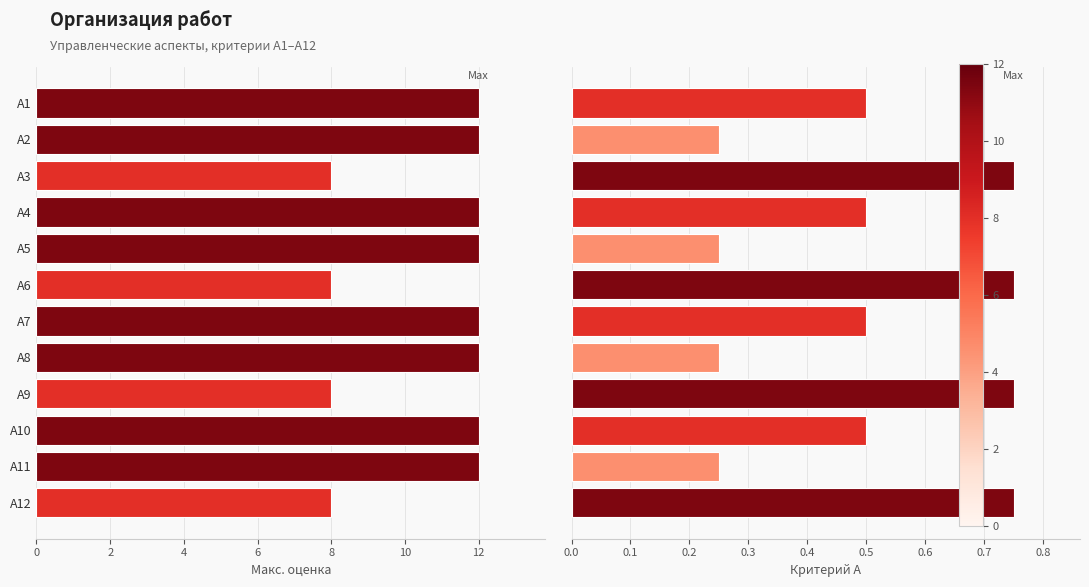

How many groups of bars are there?

12